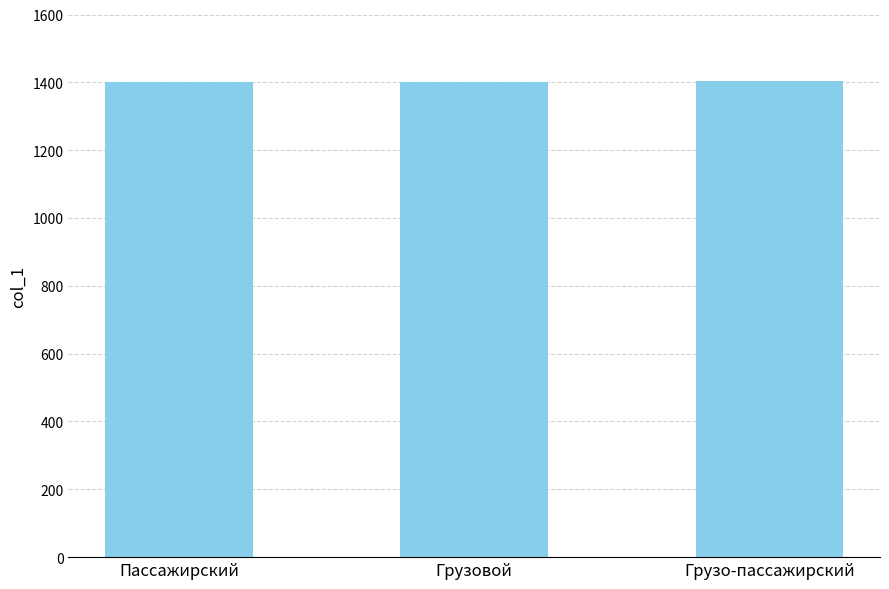

Is it true that the value at Грузовой is 446?

False